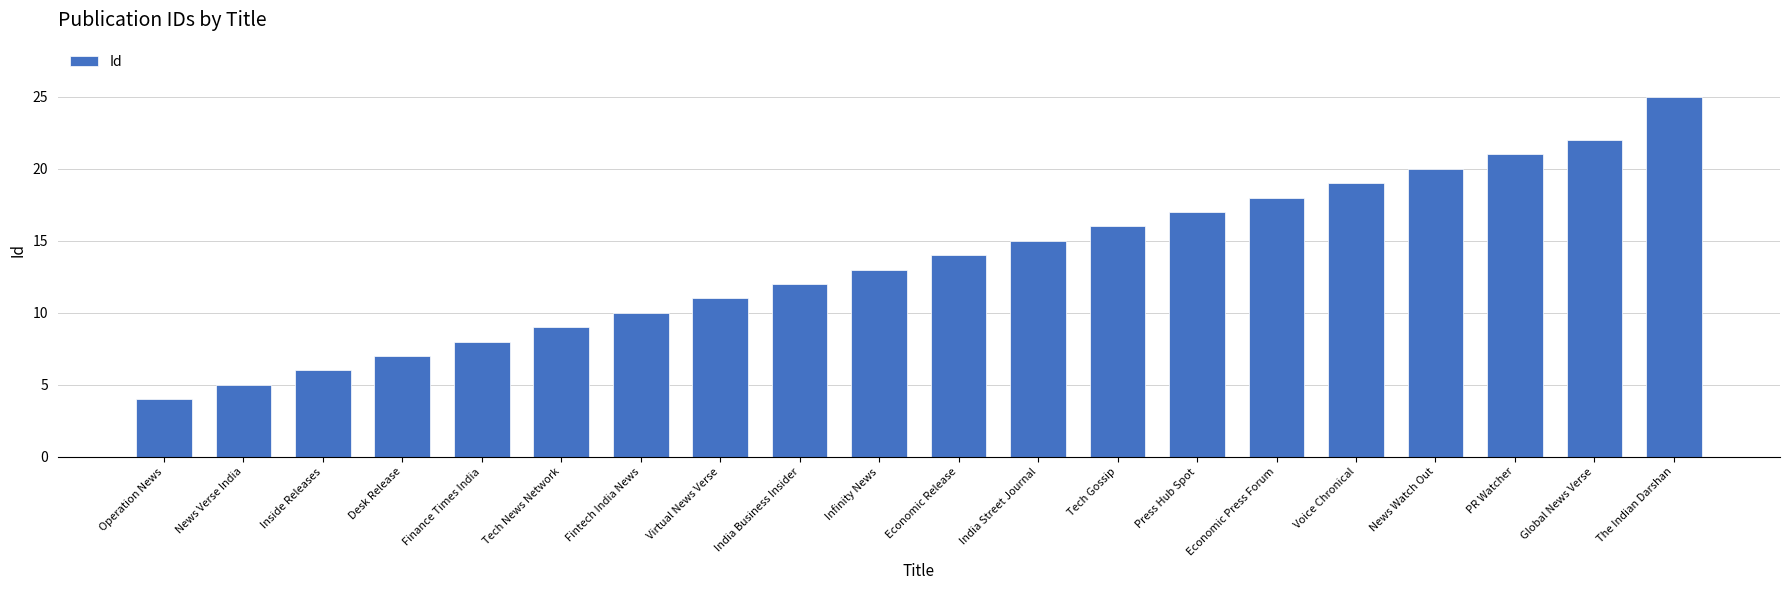

What is the difference between the second highest and second lowest values?

17